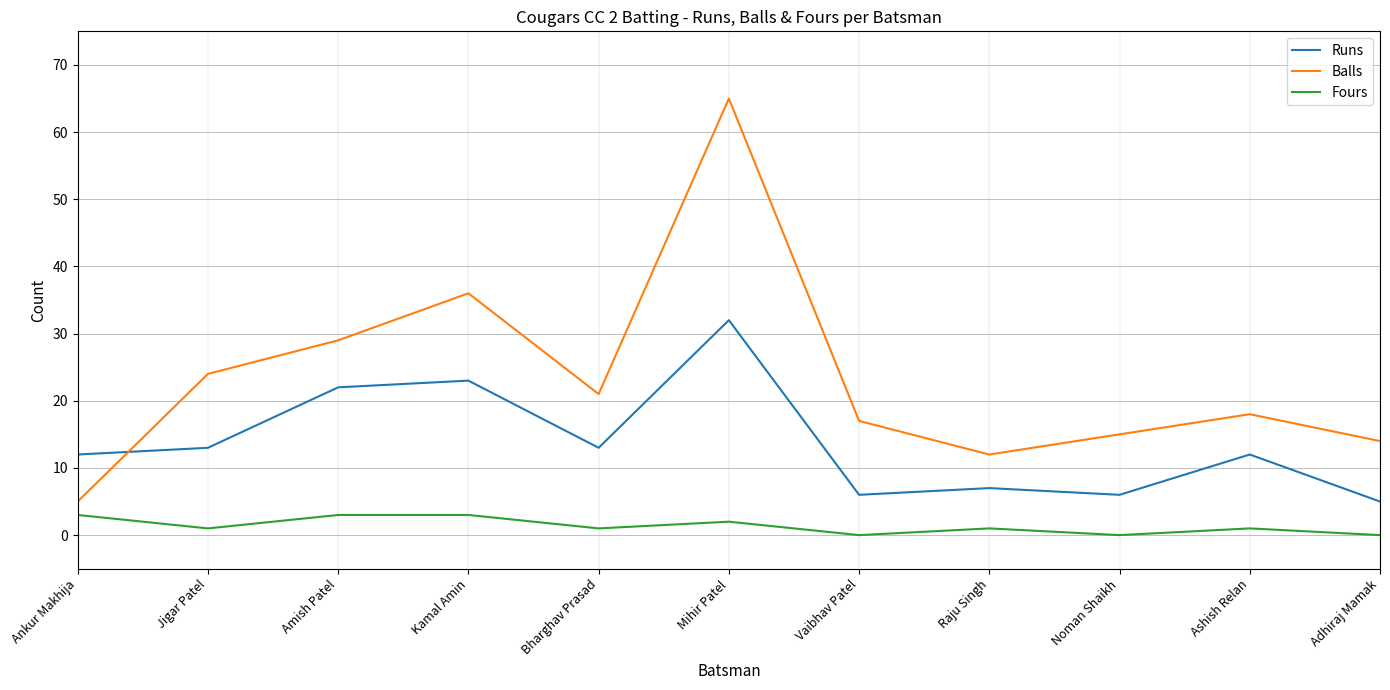

Rank the series at Bharghav Prasad from highest to lowest value.

Balls, Runs, Fours